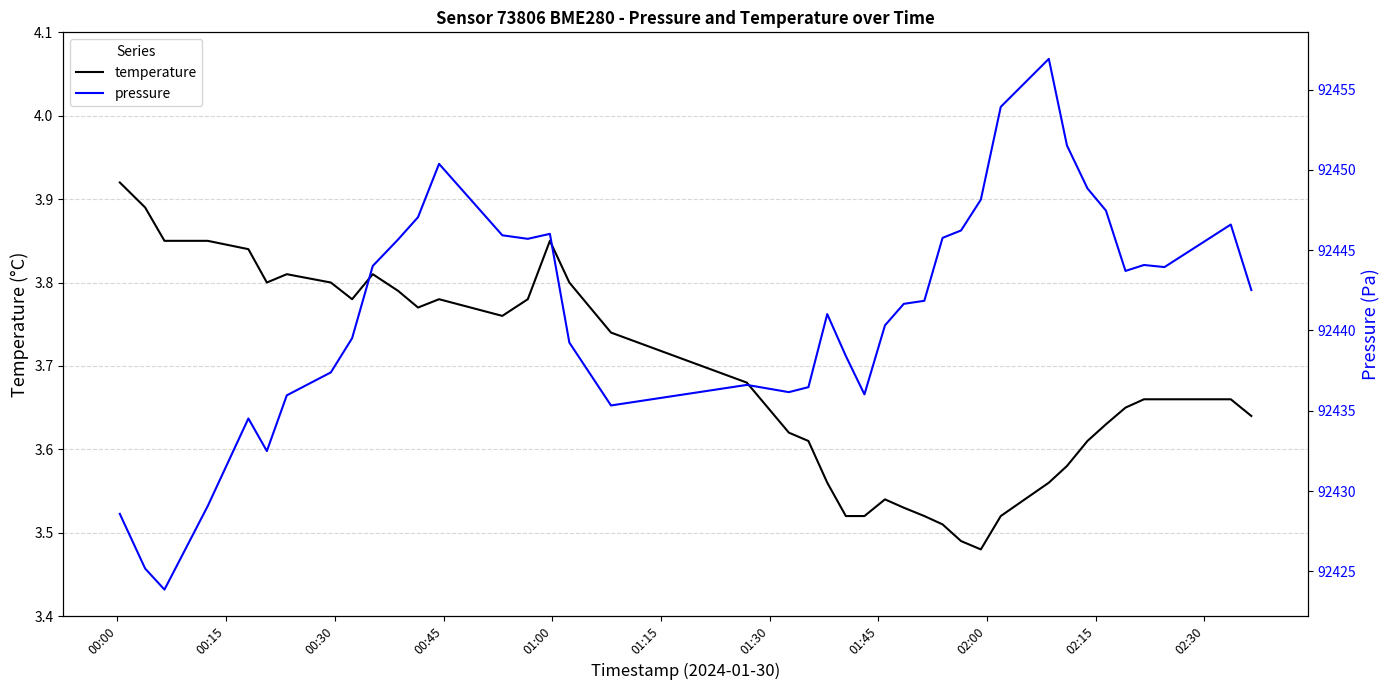

True or false: temperature and pressure intersect in this chart.

False